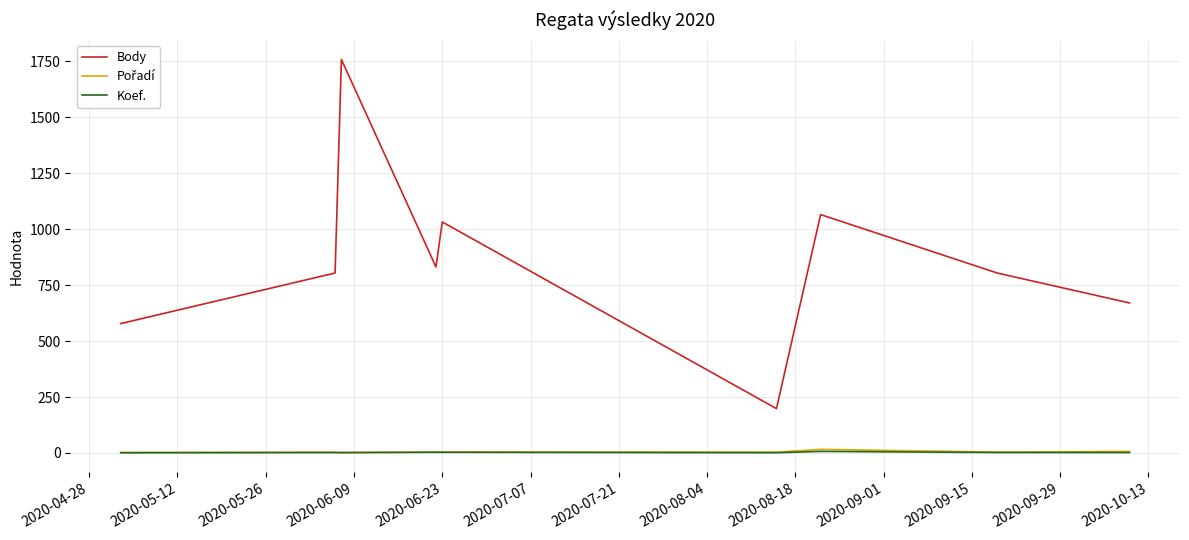

True or false: Koef. and Body cross at least once.

False